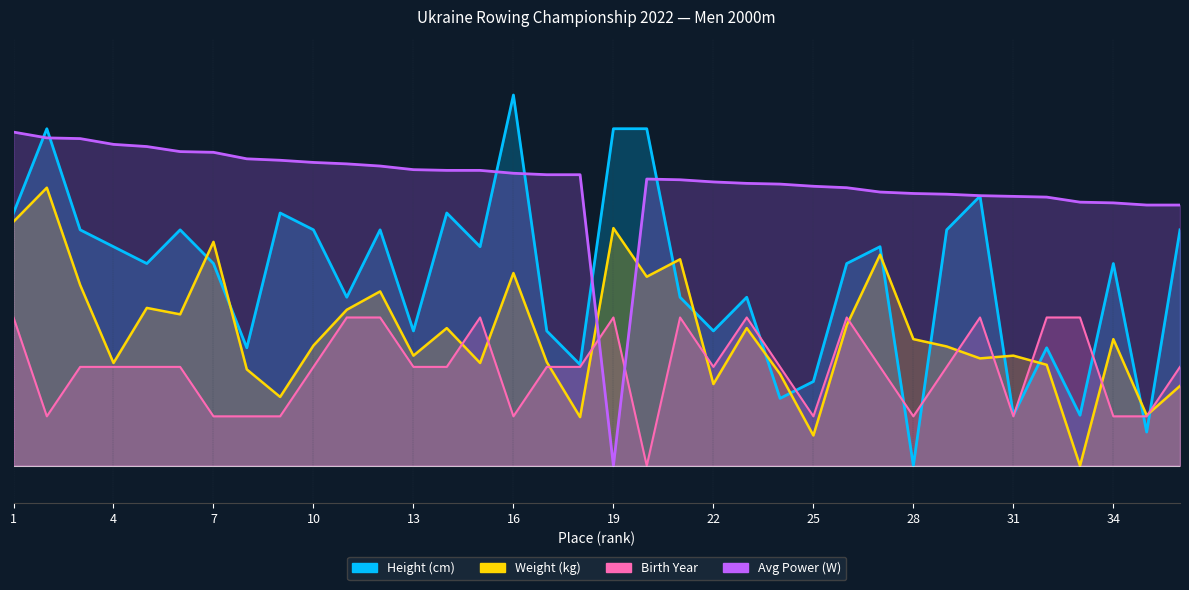

Reading left to right, what are all the values shown in this chart?

Height: 1=136.4	2=181.8	3=127.3	4=118.2	5=109.1	6=127.3	7=109.1	8=63.6	9=136.4	10=127.3	11=90.9	12=127.3	13=72.7	14=136.4	15=118.2	16=200.0	17=72.7	18=54.5	19=181.8	20=181.8	21=90.9	22=72.7	23=90.9	24=36.4	25=45.5	26=109.1	27=118.2	28=0.0	29=127.3	30=145.5	31=27.3	32=63.6	33=27.3	34=109.1	35=18.2	36=127.3
Weight: 1=131.7	2=150.0	3=97.5	4=55.4	5=85.1	6=81.7	7=120.8	8=52.0	9=37.1	10=64.9	11=84.2	12=94.1	13=59.4	14=74.3	15=55.4	16=104.0	17=55.9	18=26.2	19=128.2	20=102.0	21=111.4	22=44.1	23=74.3	24=49.5	25=16.3	26=75.7	27=113.9	28=68.3	29=64.4	30=57.9	31=59.4	32=54.5	33=0.0	34=68.3	35=27.2	36=43.1
BirthYear: 1=80.0	2=26.7	3=53.3	4=53.3	5=53.3	6=53.3	7=26.7	8=26.7	9=26.7	10=53.3	11=80.0	12=80.0	13=53.3	14=53.3	15=80.0	16=26.7	17=53.3	18=53.3	19=80.0	20=0.0	21=80.0	22=53.3	23=80.0	24=53.3	25=26.7	26=80.0	27=53.3	28=26.7	29=53.3	30=80.0	31=26.7	32=80.0	33=80.0	34=26.7	35=26.7	36=53.3
AvgPower: 1=180.0	2=176.9	3=176.5	4=173.4	5=172.2	6=169.5	7=169.1	8=165.6	9=164.8	10=163.6	11=162.9	12=161.7	13=159.7	14=159.4	15=159.4	16=157.8	17=157.0	18=157.0	19=0.0	20=154.7	21=154.3	22=153.1	23=152.3	24=151.9	25=150.8	26=150.0	27=147.7	28=146.9	29=146.5	30=145.7	31=145.3	32=144.9	33=142.2	34=141.8	35=140.6	36=140.6